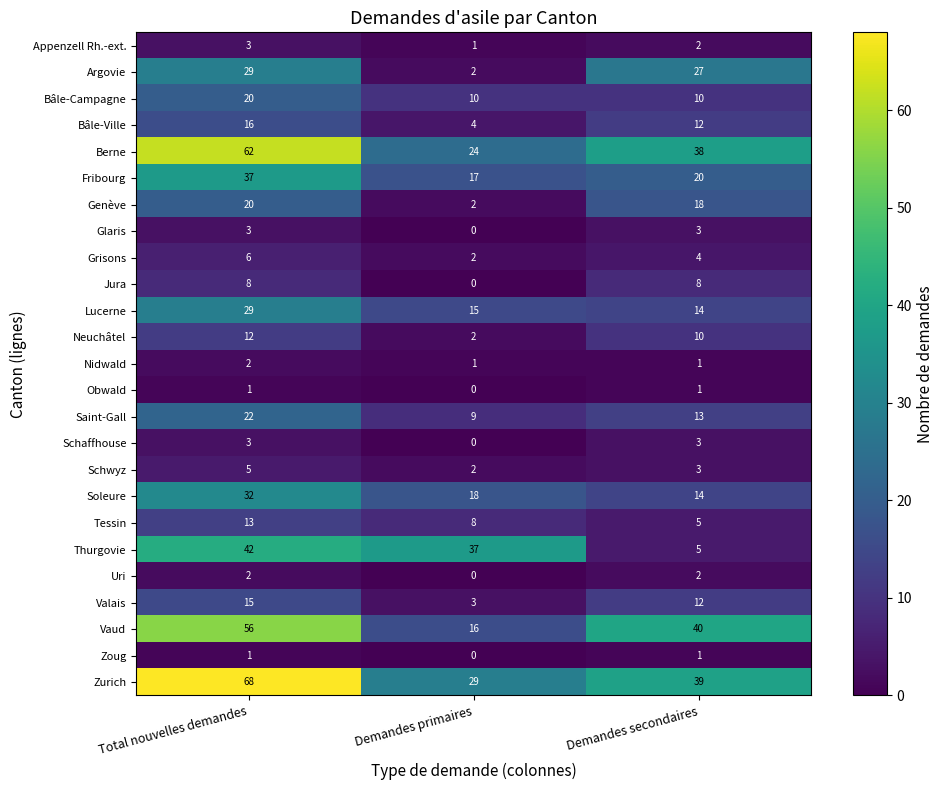

At which label is Tessin closest to 9?

Demandes primaires